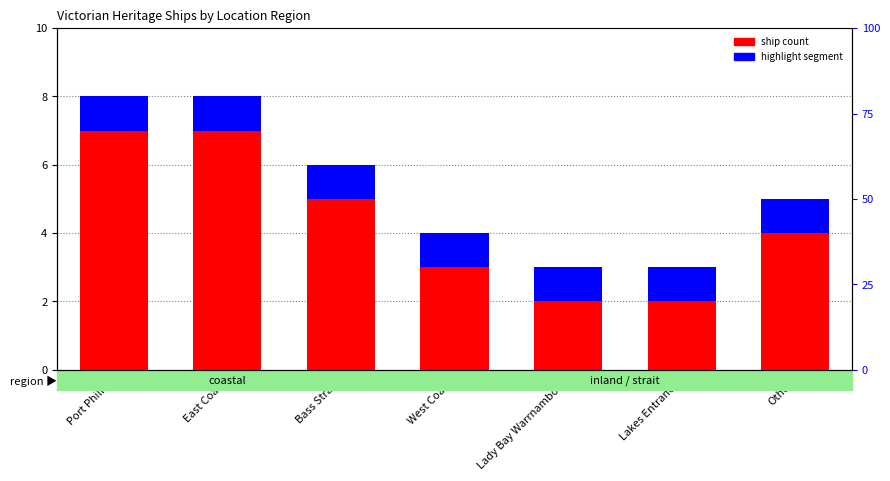

What is the label of the 6th bar from the left?

Lakes Entrance